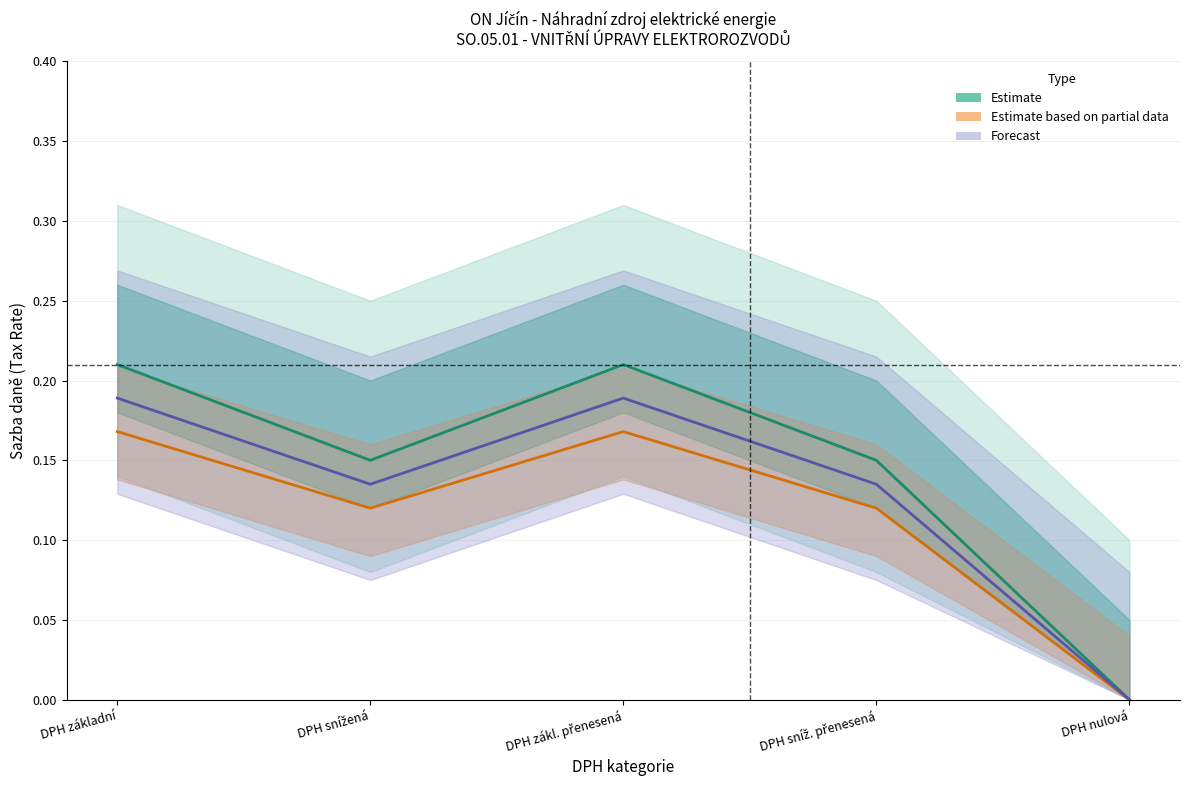

Between DPH sníž. přenesená and DPH nulová, which series saw the biggest shift?

Estimate (mid)